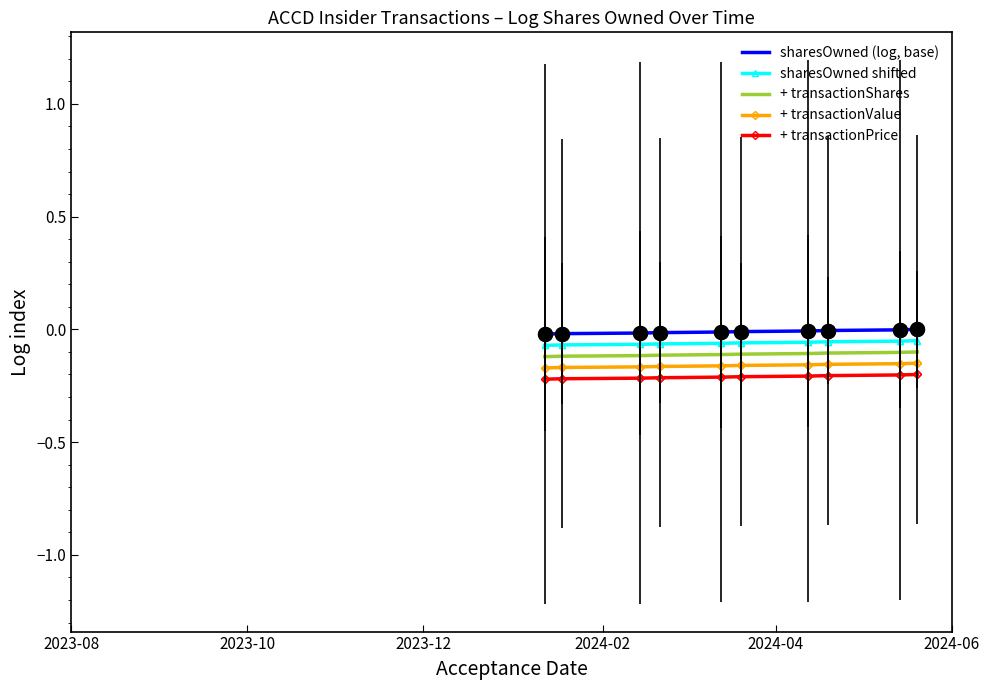

Is the value of sharesOwned shifted at 2024-04 greater than the value of + transactionValue at 2024-02?

Yes